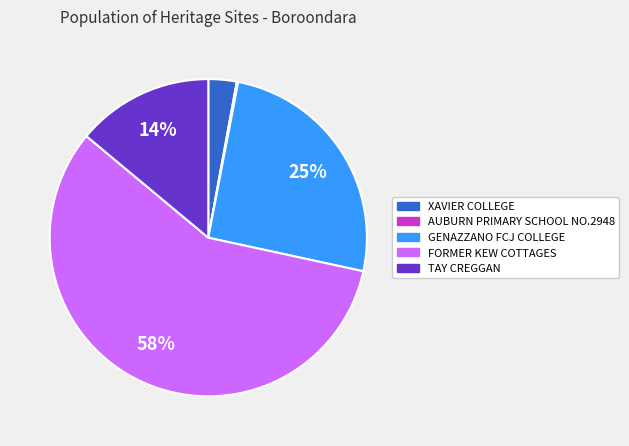

To the nearest percent, what percentage of the pie is GENAZZANO FCJ COLLEGE?

25%